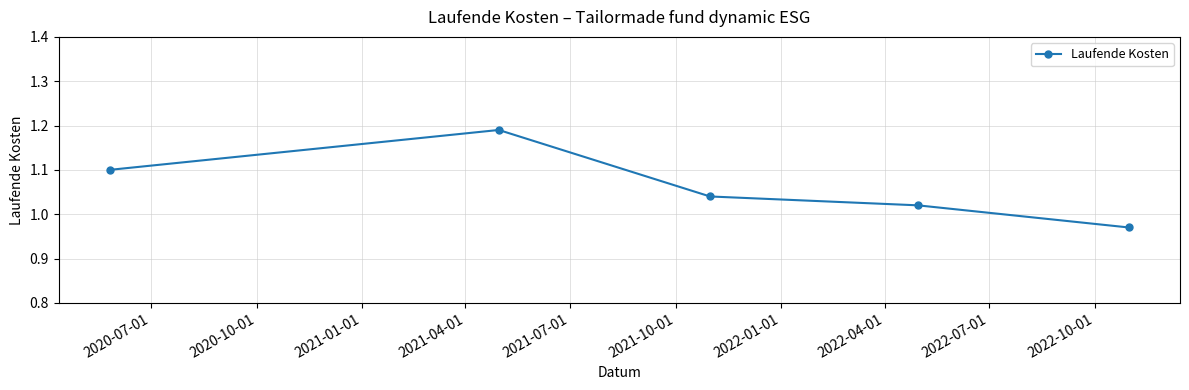

How many values exceed 1?

4